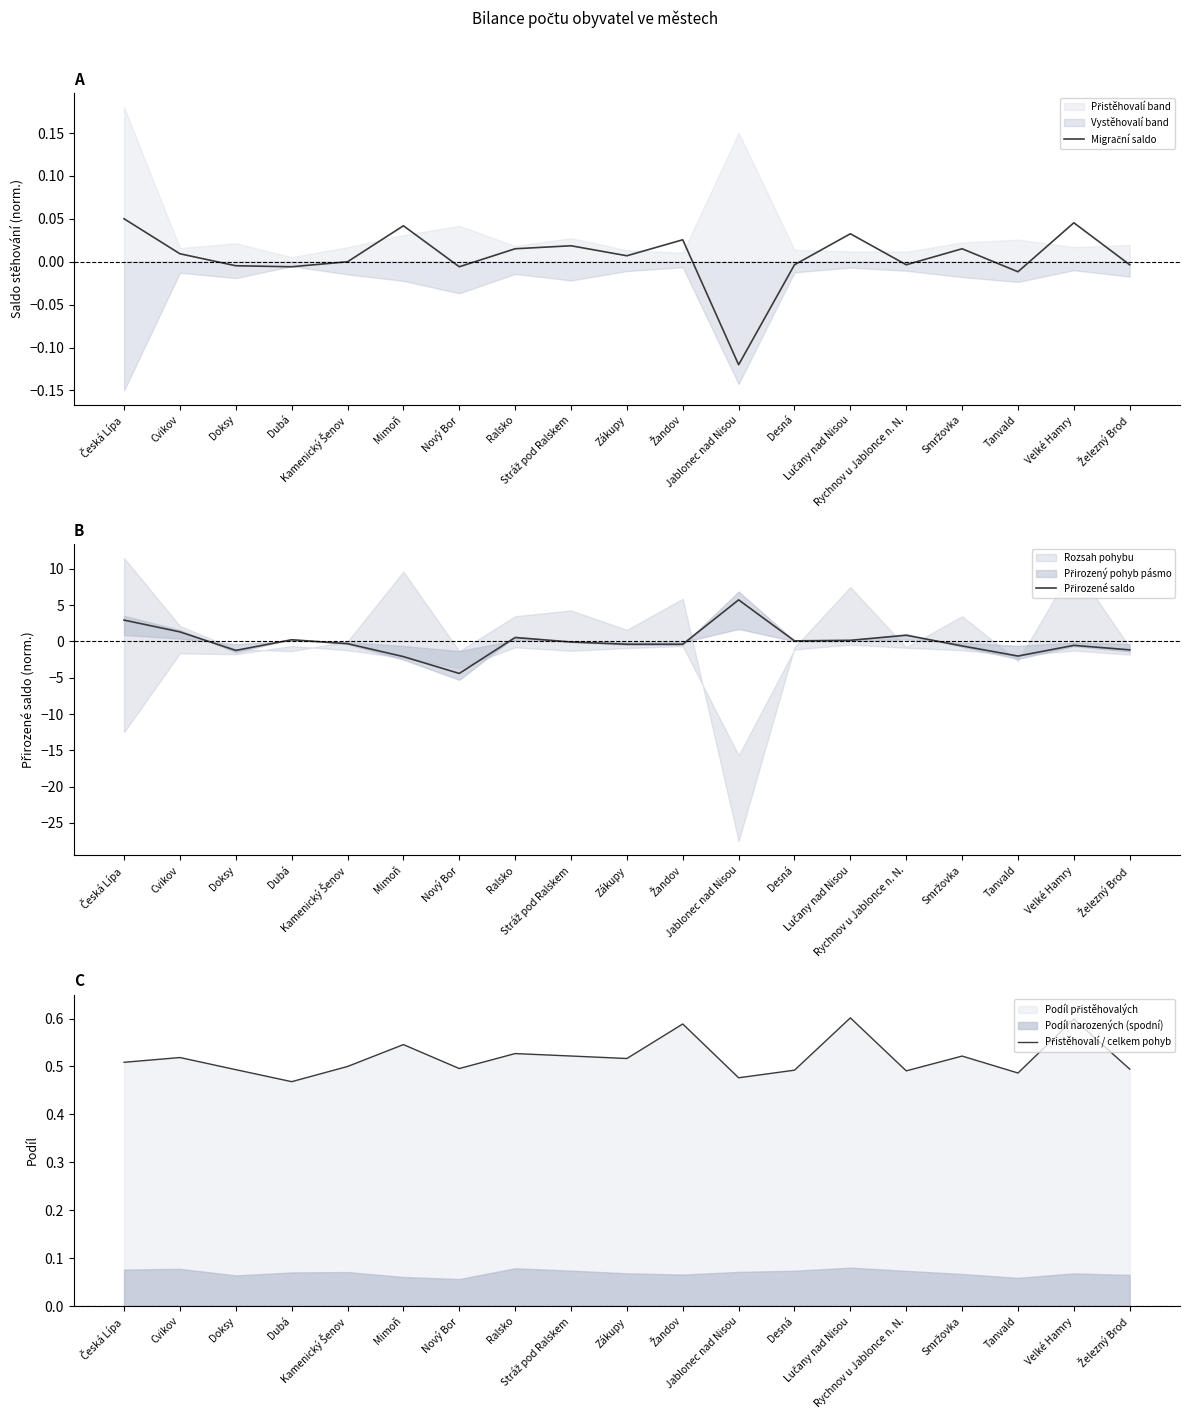

Which series has the largest range (max minus min)?

Přirozené saldo